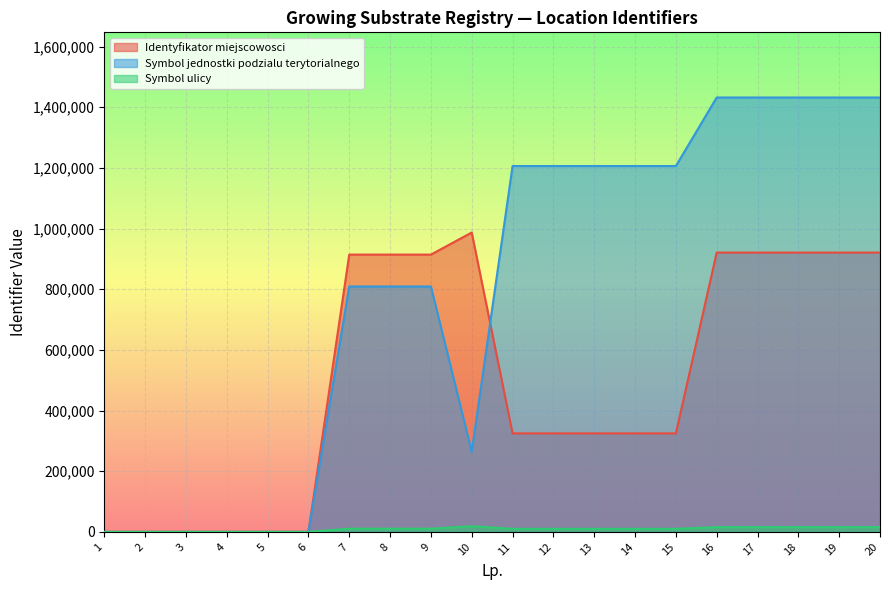

What is the sum of the Symbol jednostki podzialu terytorialnego values at 13 and 10?

1470124